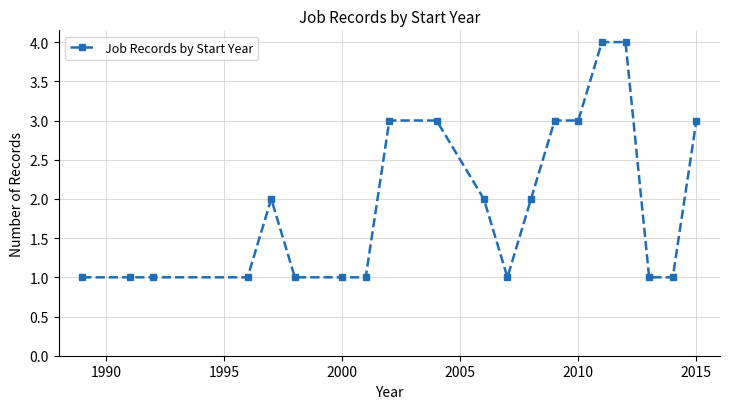

True or false: the data has more than 0 interior local peaks.

True